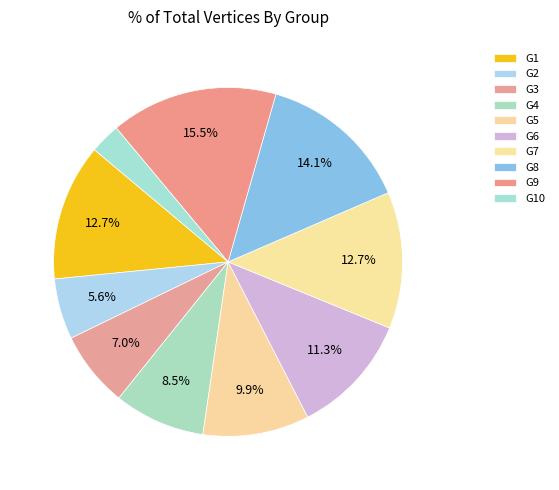

Which category has the biggest portion of the pie?

G9